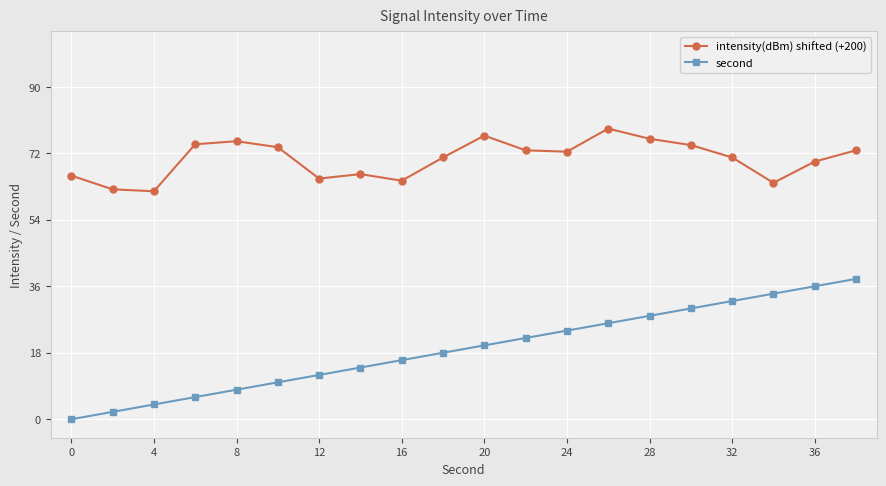

Which series has the widest spread of values?

second